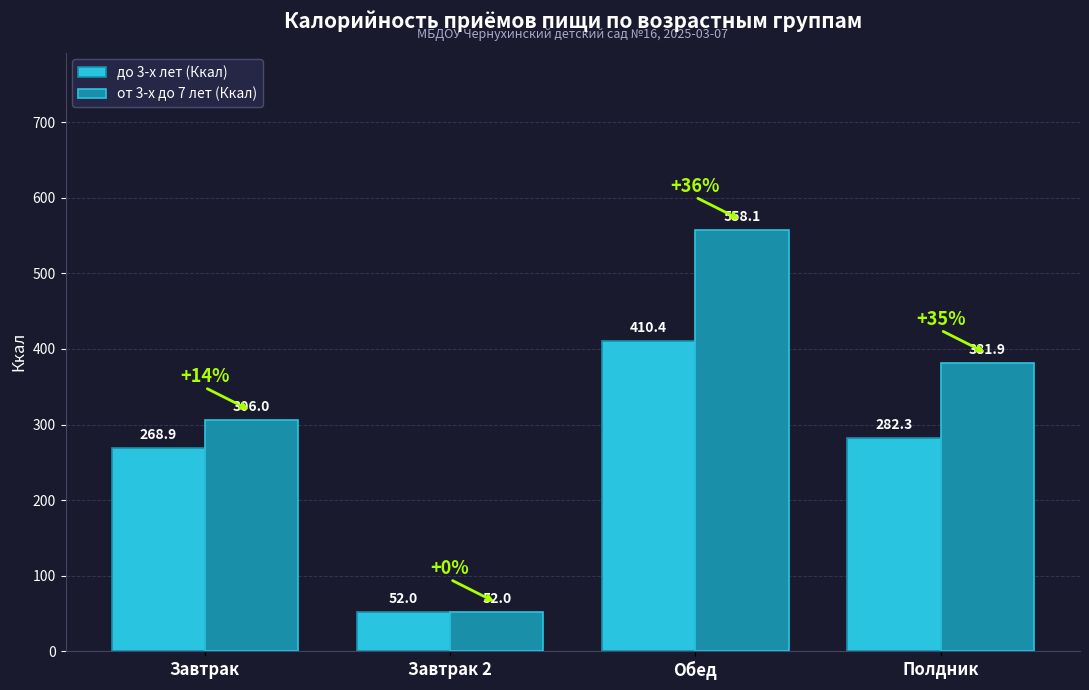

At which category is the sum across all series the highest?

Обед